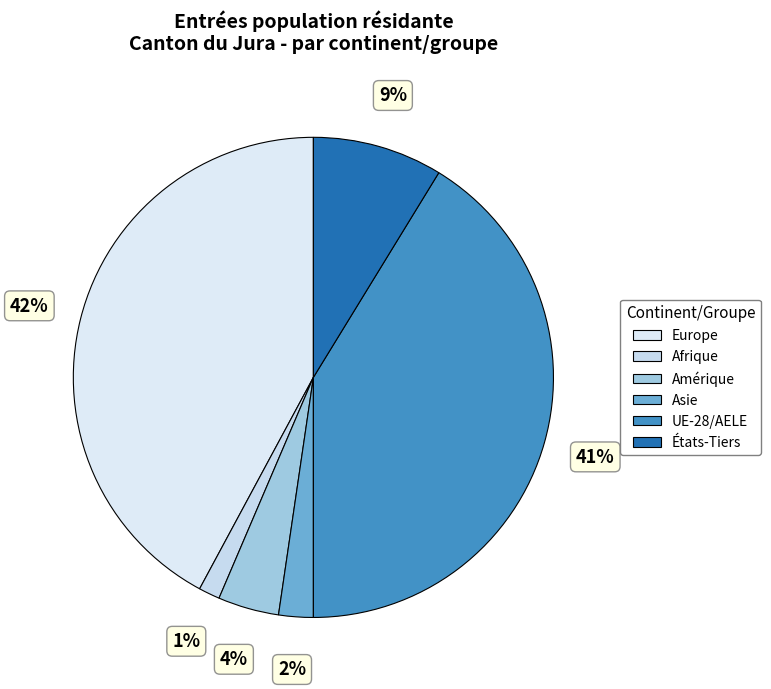

To the nearest percent, what is the difference between the largest and smallest slice percentages?

41%